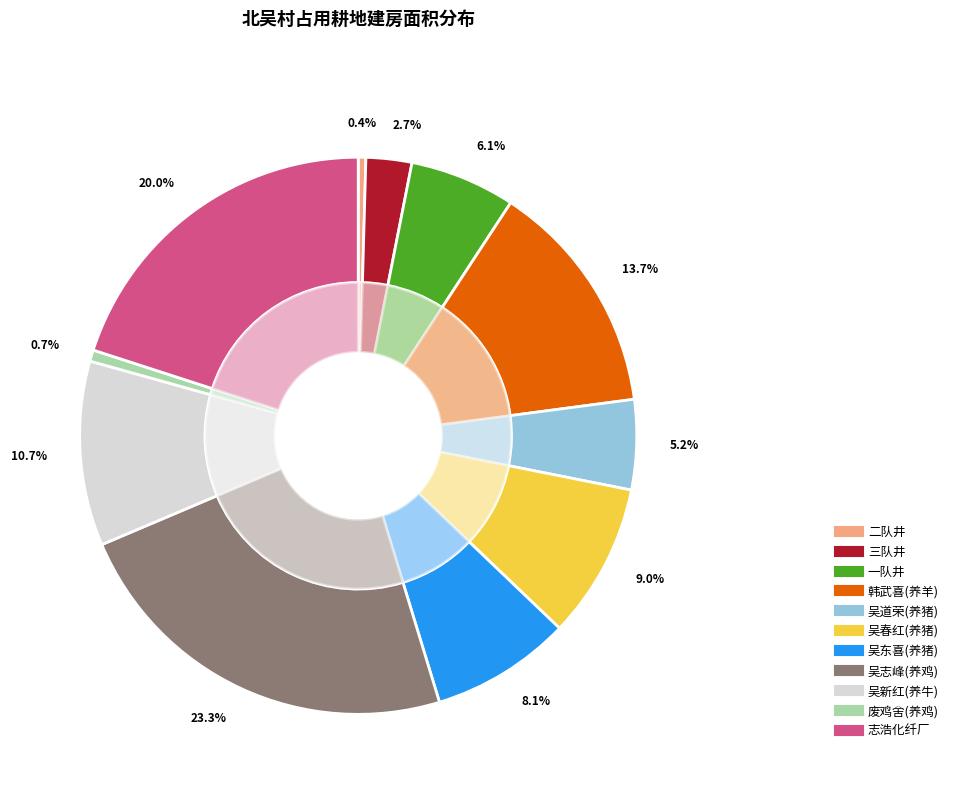

What is the change in value from 废鸡舍(养鸡) to 志浩化纤厂?

+2718.7